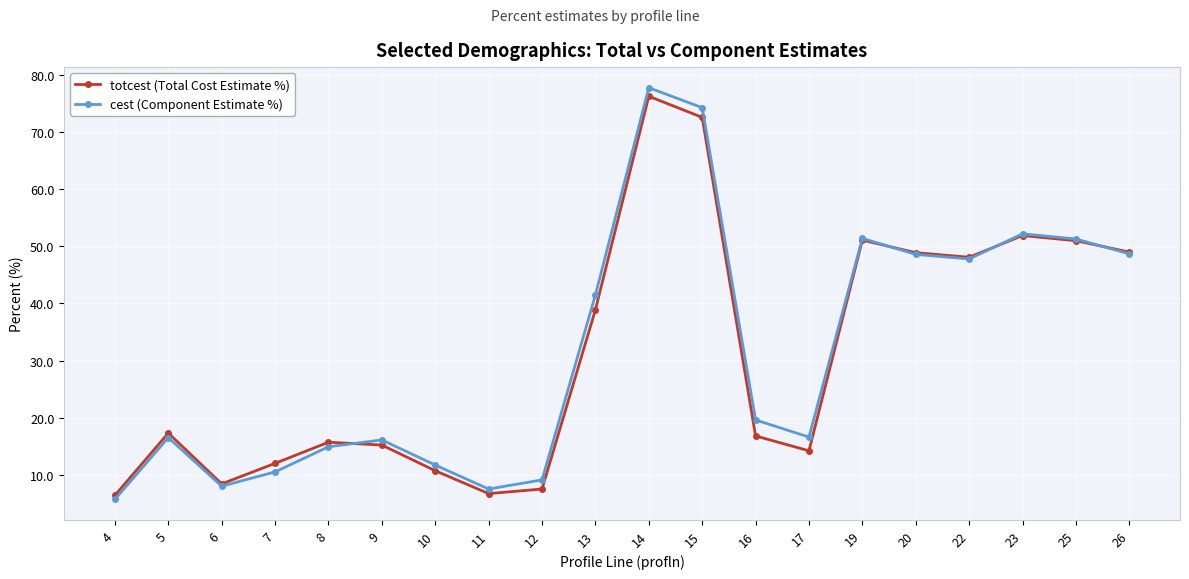

Which series changed the most between 11 and 16?

cest (Component Estimate %)